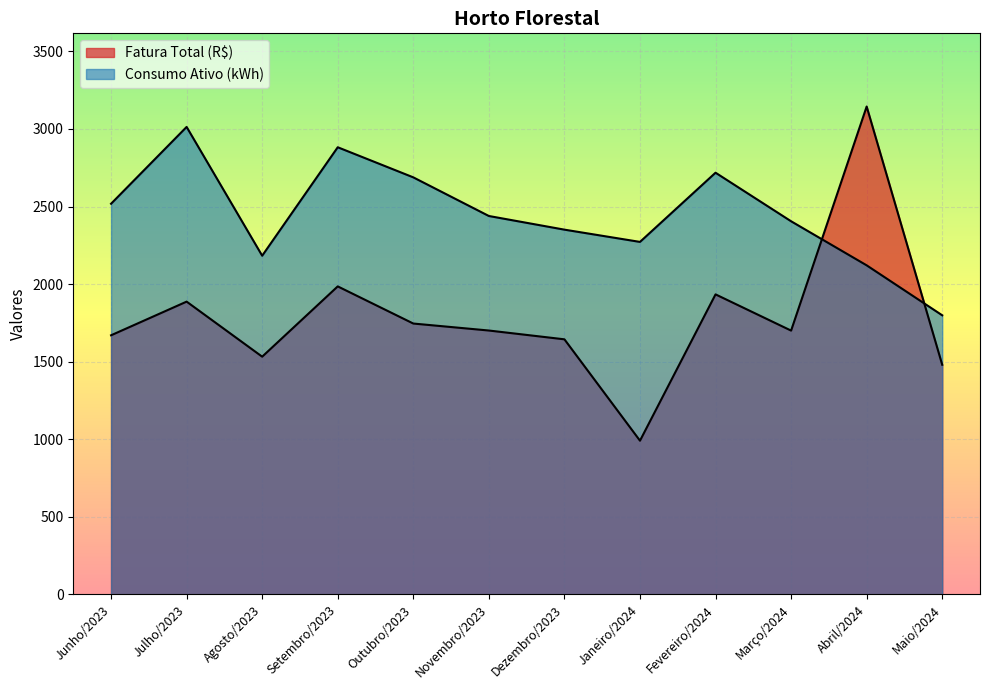

Between which two adjacent categories do Consumo Ativo (kWh) and Fatura Total (R$) first intersect?

Março/2024 and Abril/2024